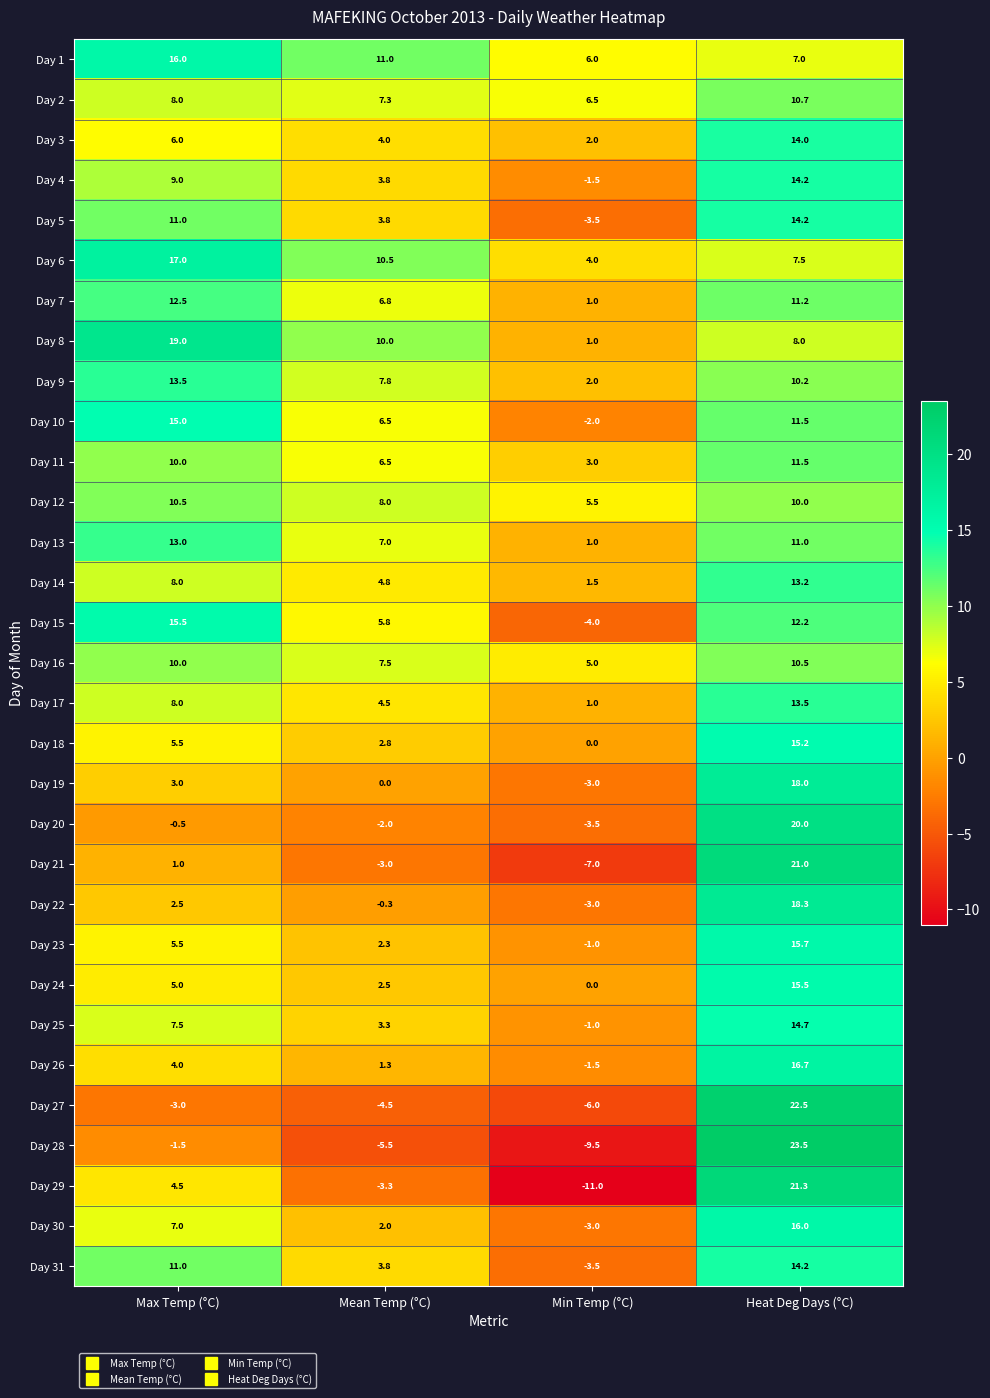

What value does the Day 23 series have at Mean Temp (°C)?

2.3